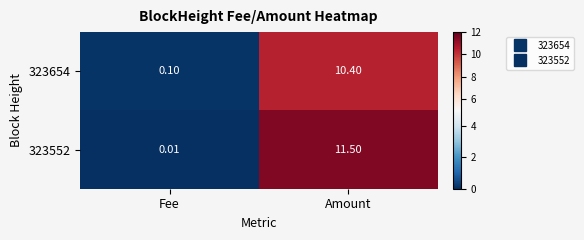

At which category is the sum across all series the highest?

Amount